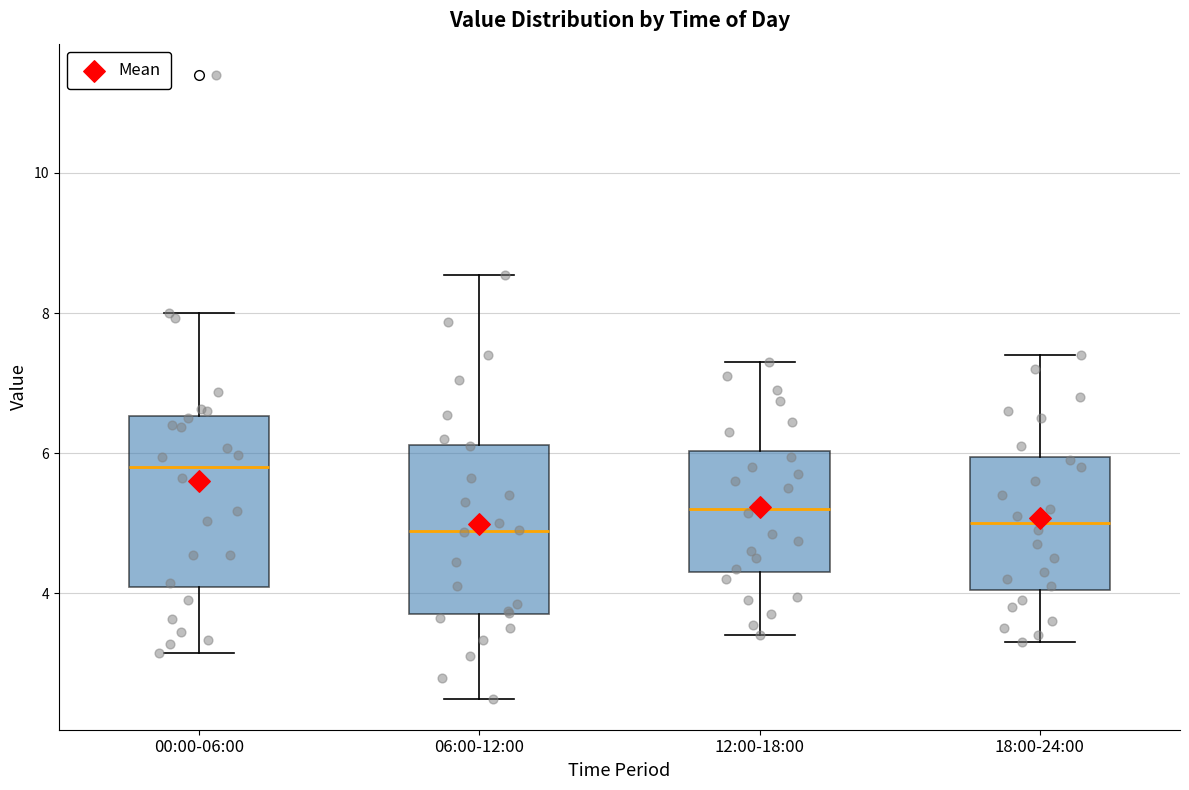

Reading left to right, transcribe this box plot: for each box, give where its median line is, the range the box spans, and where its two whiskers end, as read against the y-axis. The values are not printed on the chart, so give them approximately, as read against the axis.

00:00-06:00: median 5.8, box 4.0 to 6.6, whiskers 3.2 to 8.0
06:00-12:00: median 4.8, box 3.8 to 6.2, whiskers 2.6 to 8.6
12:00-18:00: median 5.2, box 4.4 to 6.0, whiskers 3.4 to 7.4
18:00-24:00: median 5.0, box 4.0 to 6.0, whiskers 3.4 to 7.4